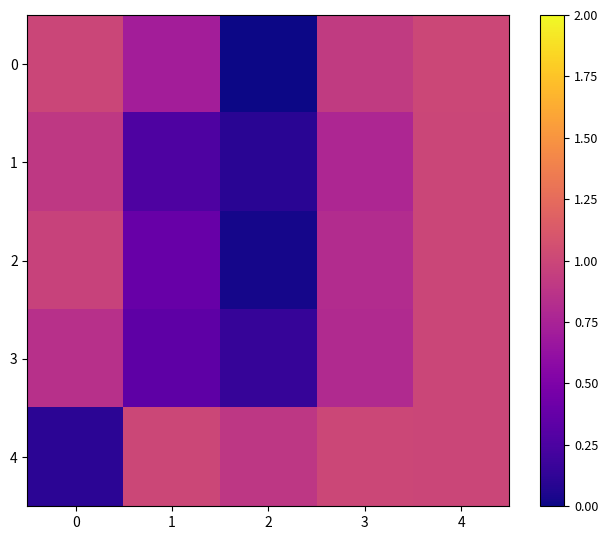

At how many categories does at least one series exceed 0?

5